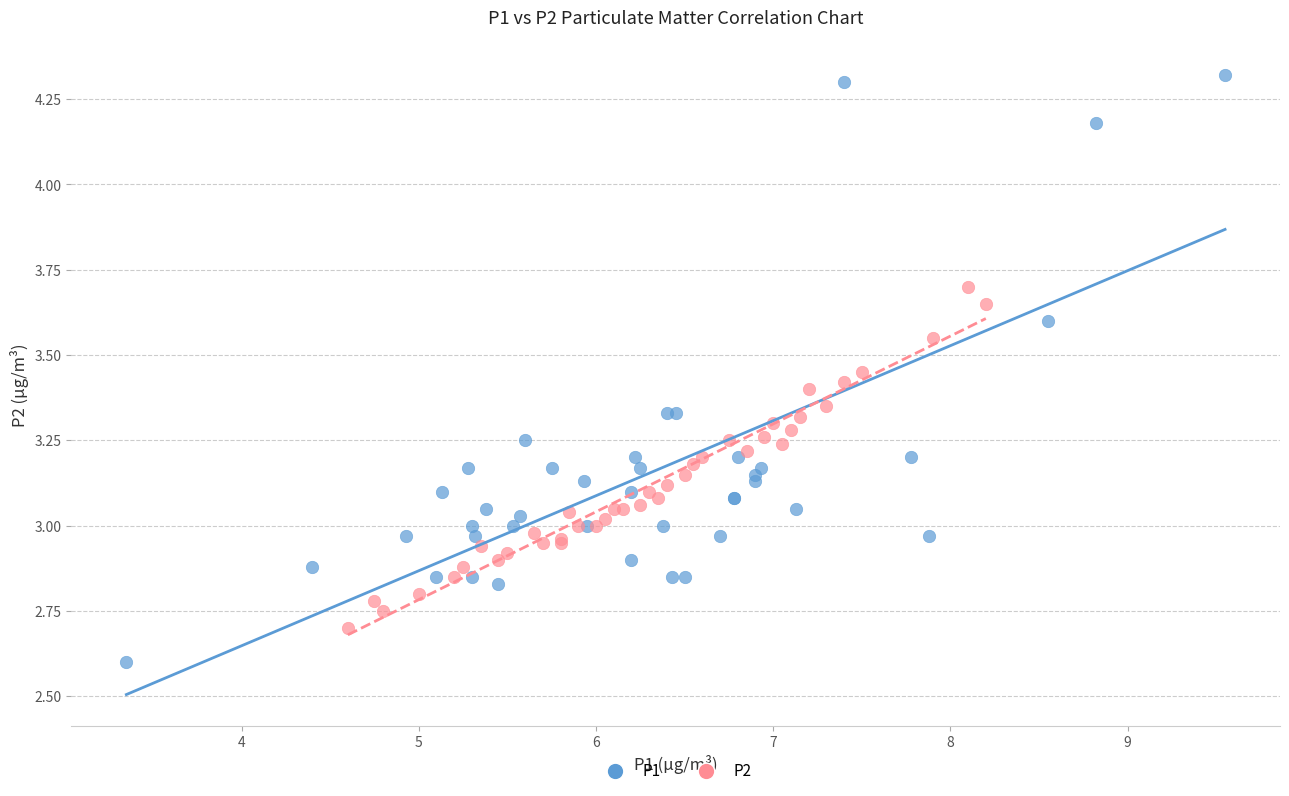

Which series has the largest Y range (max minus min)?

P1